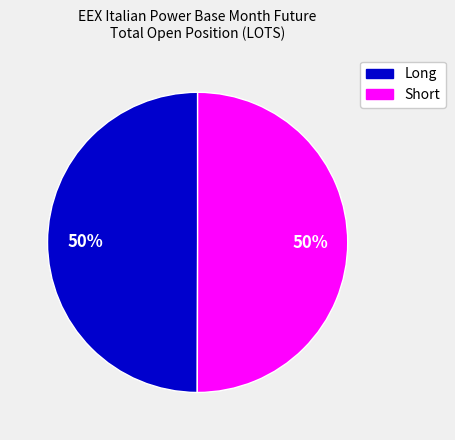

To the nearest percent, what is the average slice percentage?

50%